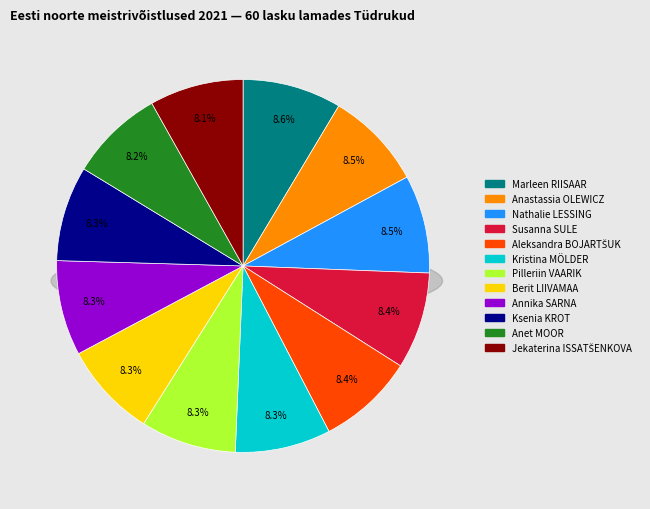

How many segments does this pie chart have?

12